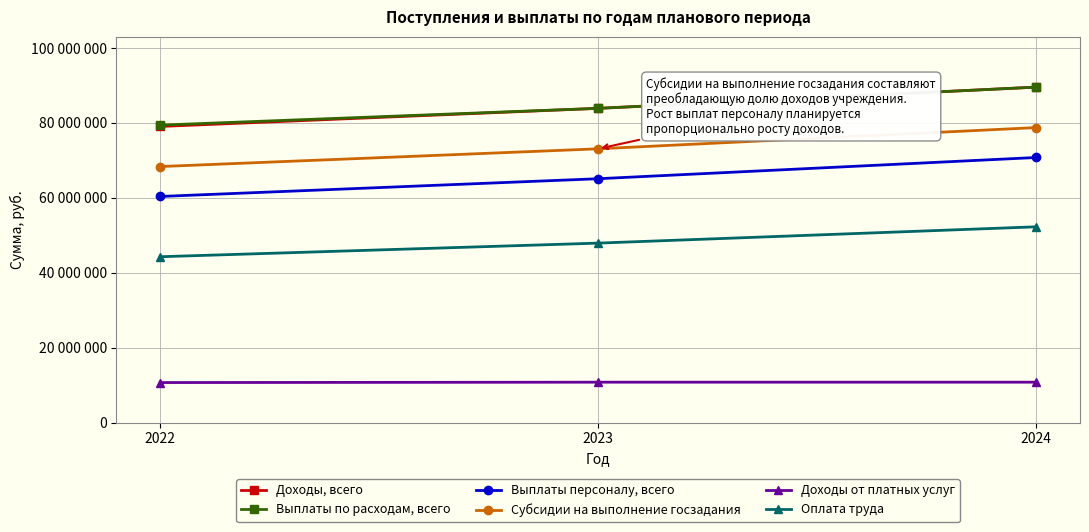

Which series changed the most between 2022 and 2023?

Доходы, всего